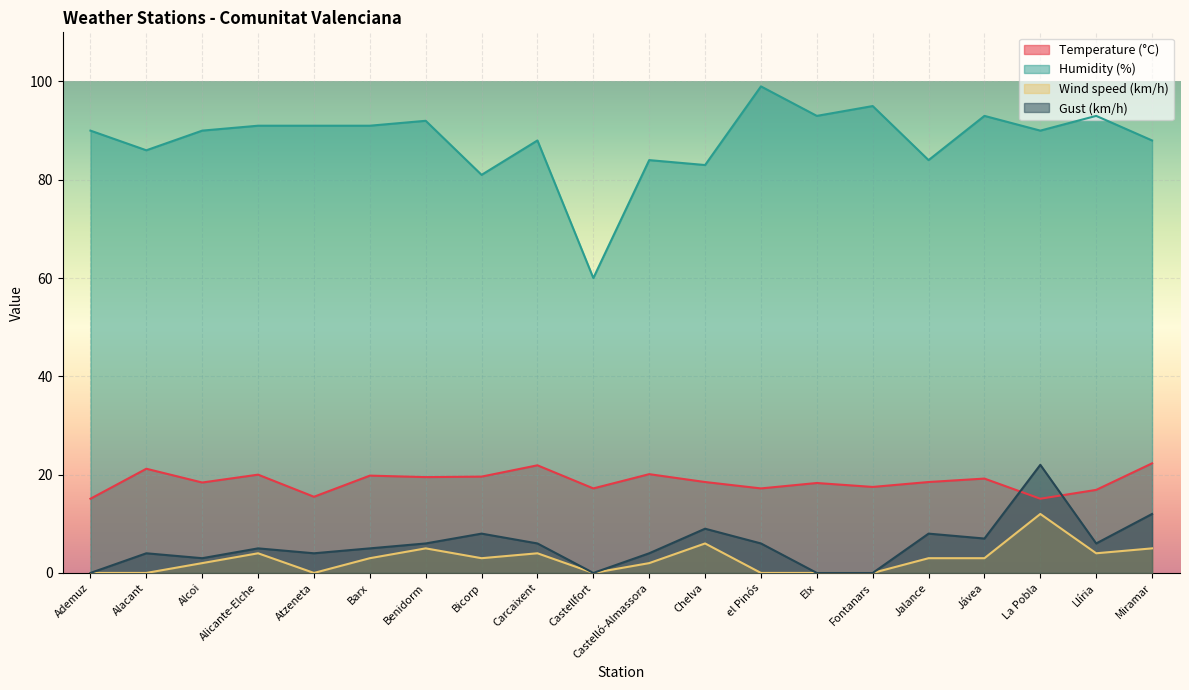

Where does the Gust (km/h) series first go above 6?

Bicorp